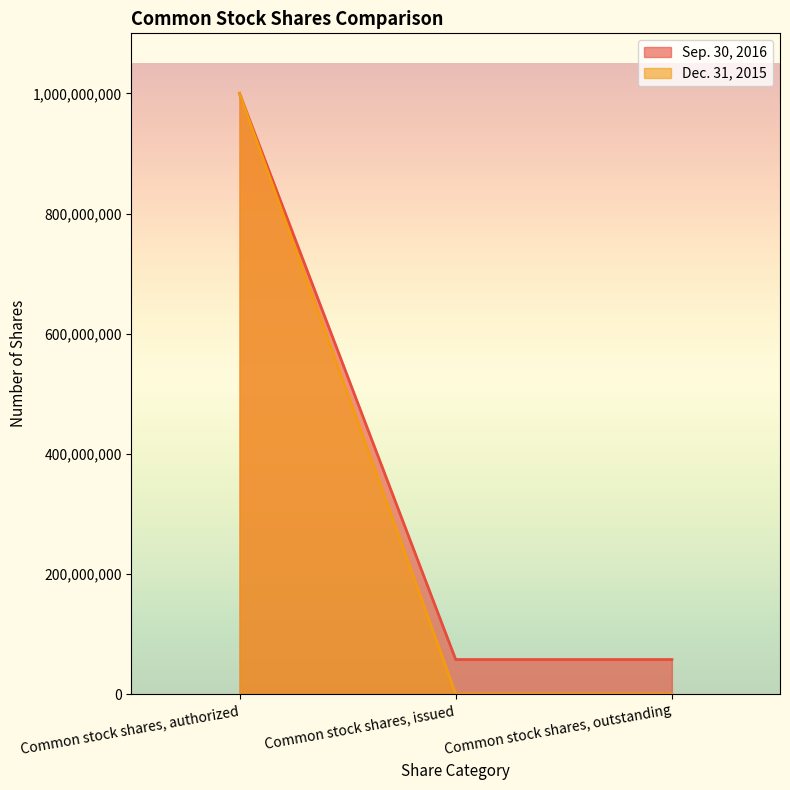

What is the sum of the Sep. 30, 2016 values at Common stock shares, authorized and Common stock shares, outstanding?

1057500000